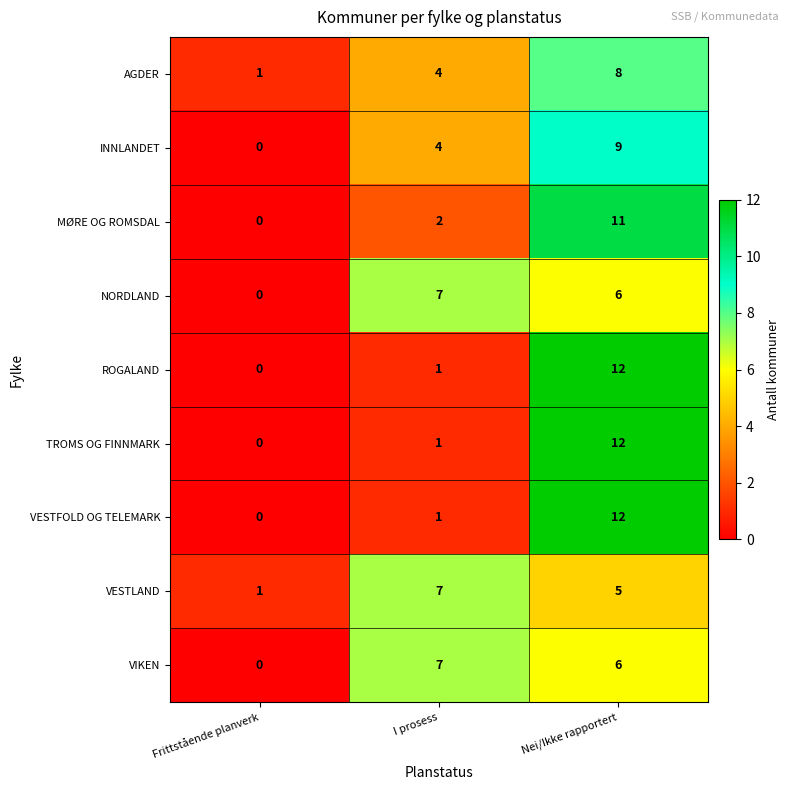

At which category is the sum across all series the highest?

Nei/Ikke rapportert